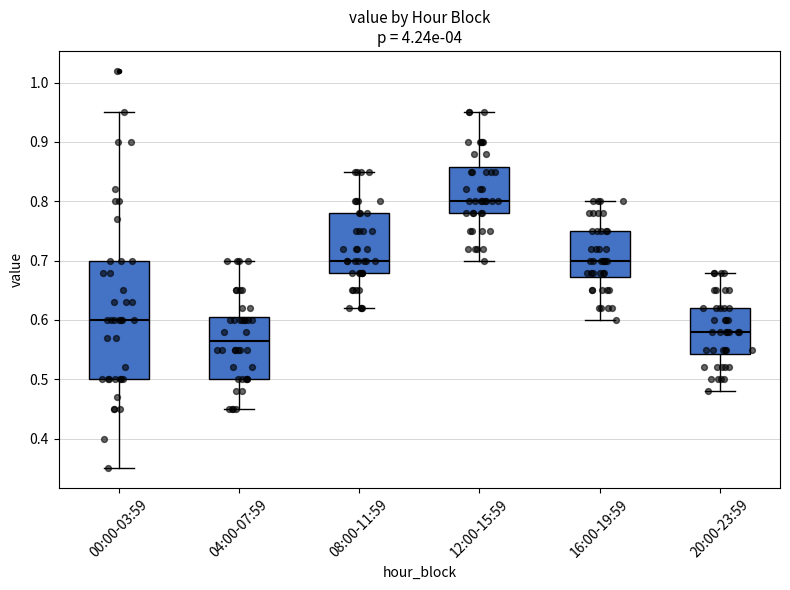

Where does the lower whisker of the box for 00:00-03:59 end on the y-axis? The values are not printed on the chart, so give them approximately, as read against the axis.

0.35